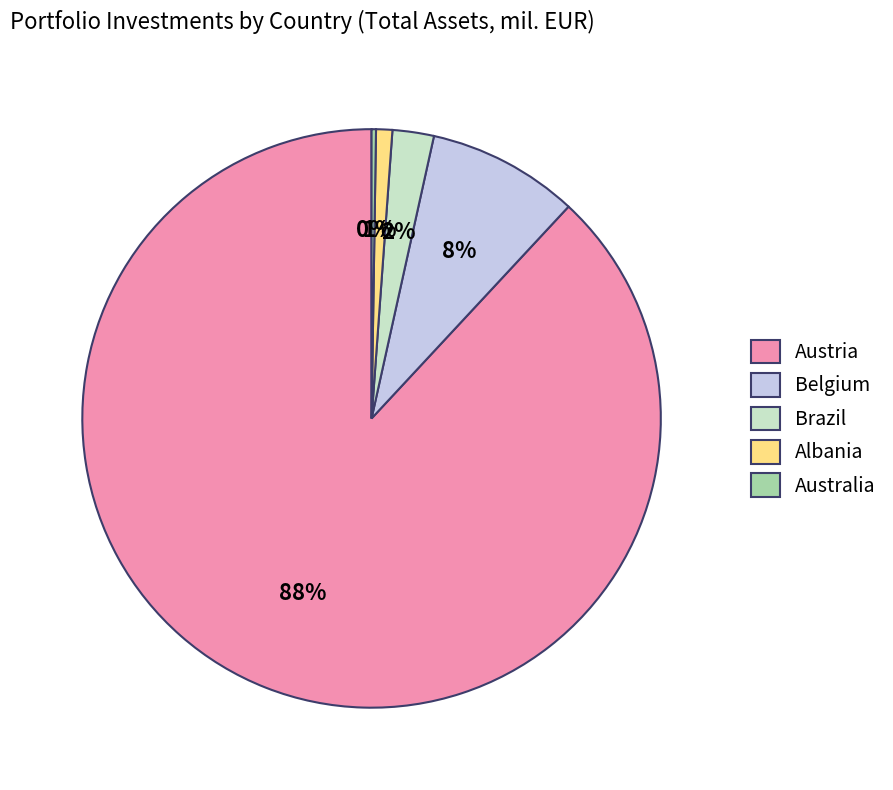

Between Albania and Brazil, which is larger?

Brazil